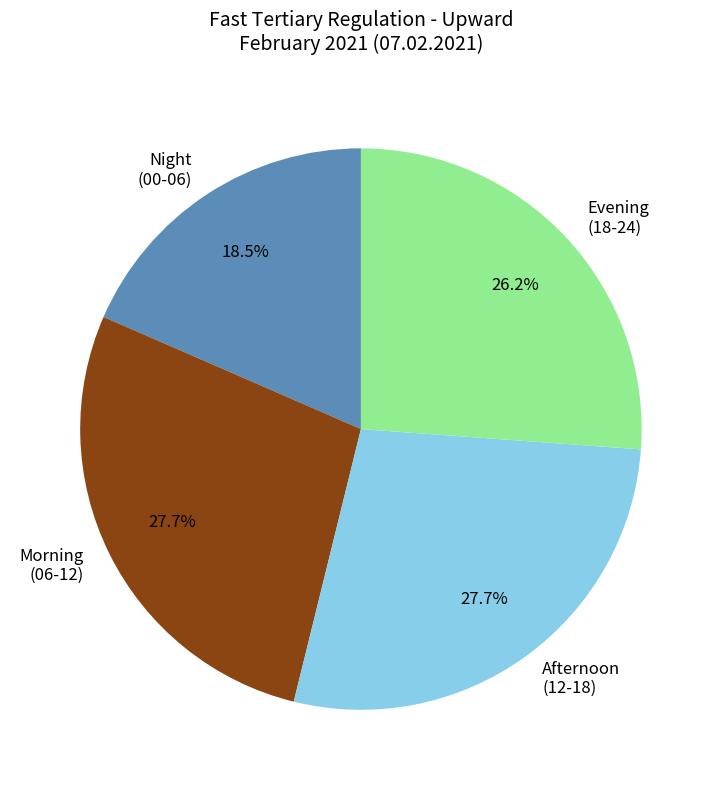

Is the sum of Afternoon (12-18) and Night (00-06) greater than half?

No